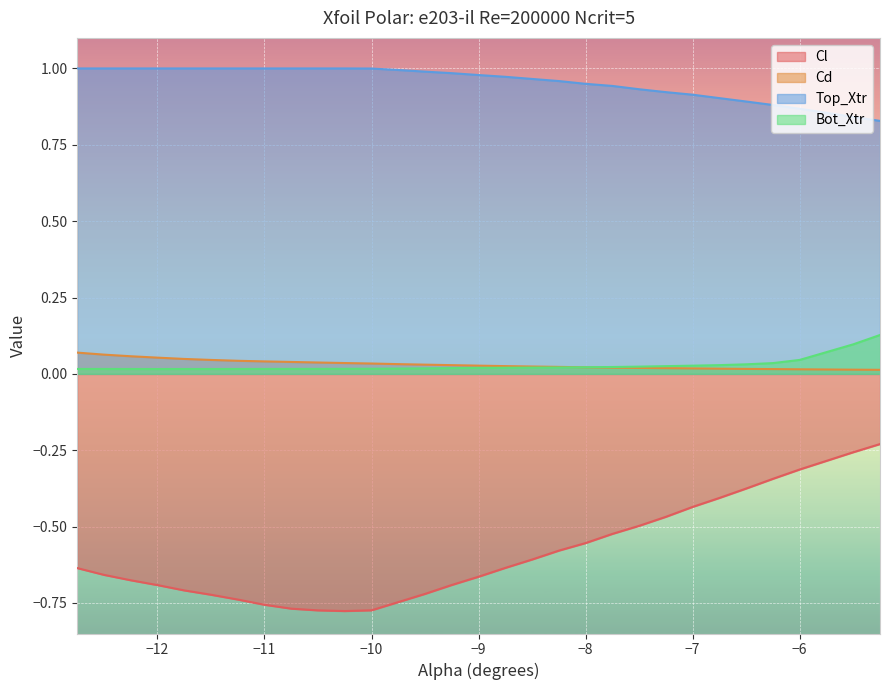

Which series has the widest spread of values?

Cl